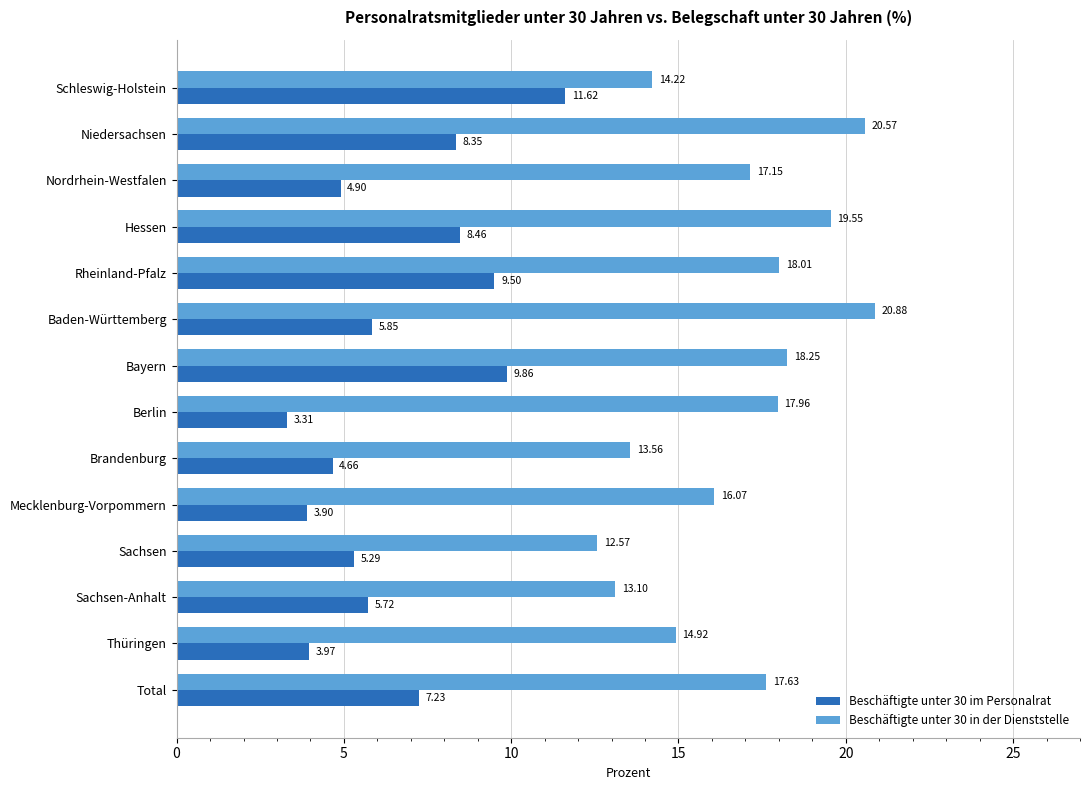

Rank the categories by Beschäftigte unter 30 in der Dienststelle value from lowest to highest.

Sachsen, Sachsen-Anhalt, Brandenburg, Schleswig-Holstein, Thüringen, Mecklenburg-Vorpommern, Nordrhein-Westfalen, Total, Berlin, Rheinland-Pfalz, Bayern, Hessen, Niedersachsen, Baden-Württemberg